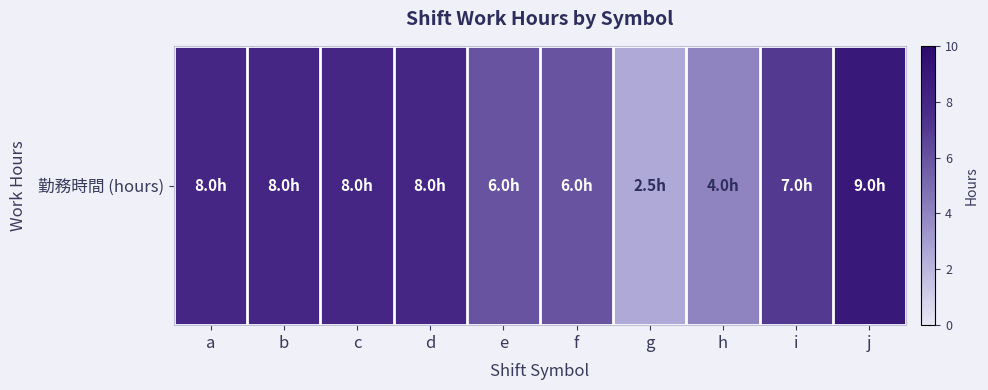

The chart shows a value of 8.0 at c. True or false?

True